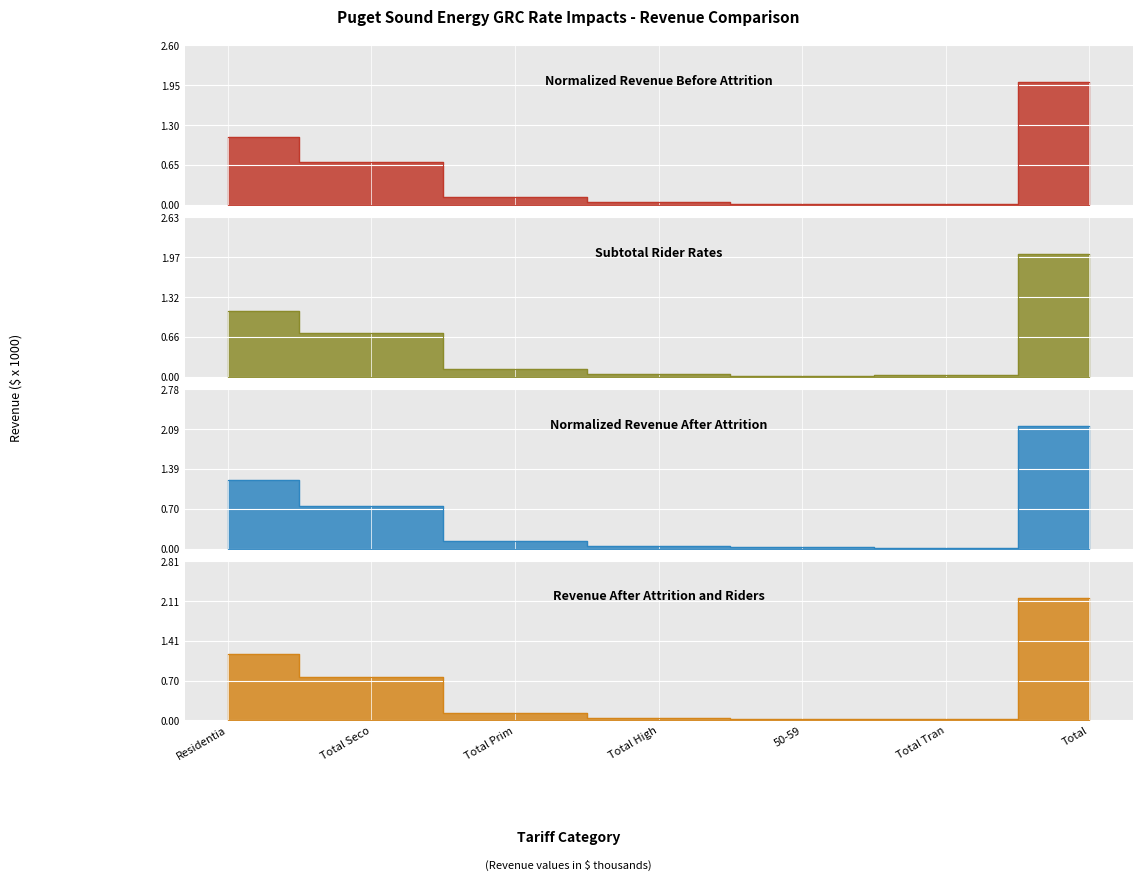

What is the maximum value shown in the chart?

2164504.2